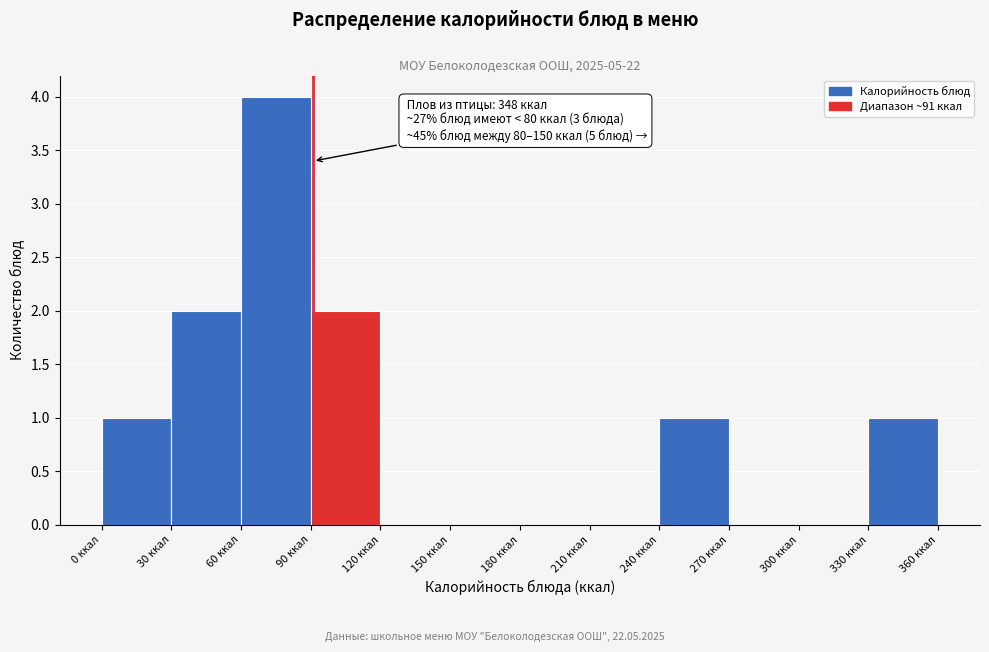

Over which range of the x-axis is the bar tallest?

60 to 90